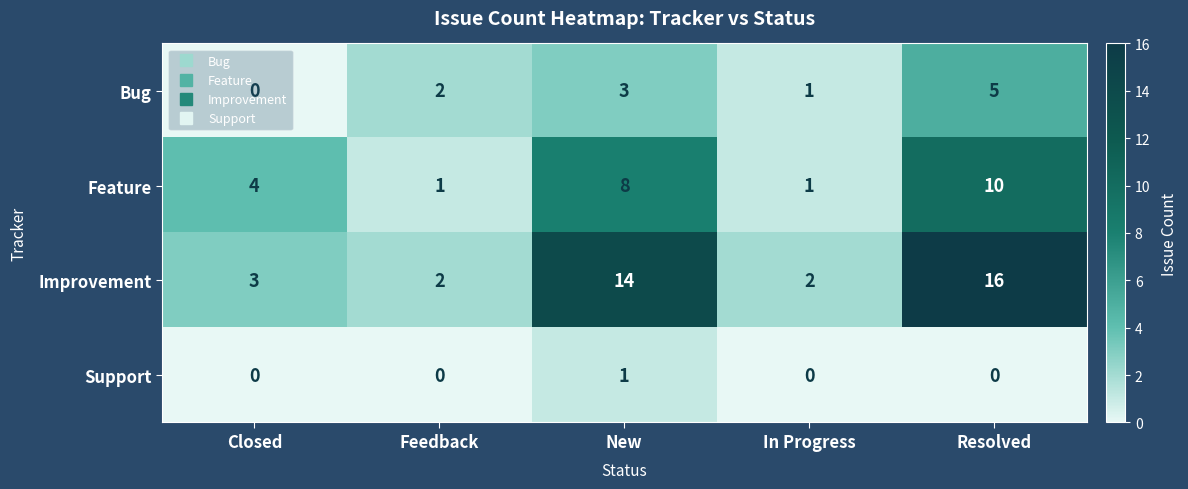

True or false: Feature has a value of 2 at New.

False